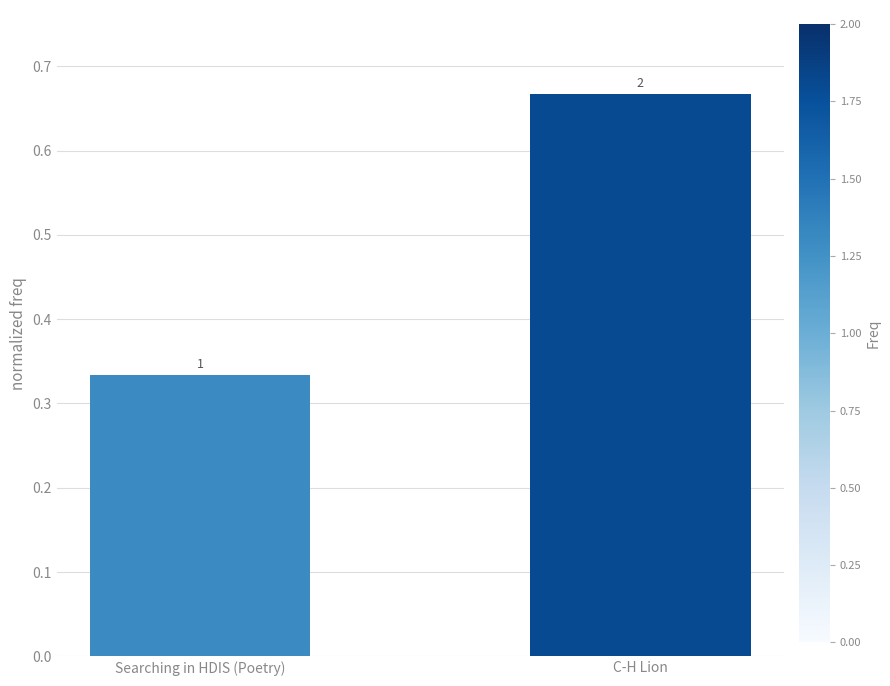

How many values are between 0 and 1?

2